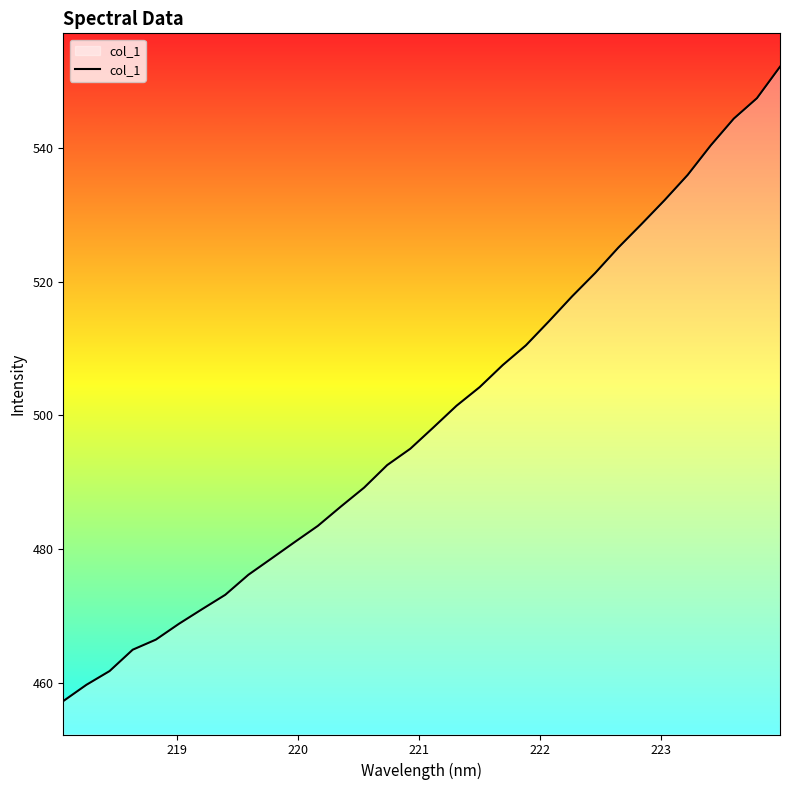

What is the difference between the maximum and minimum values?

94.9